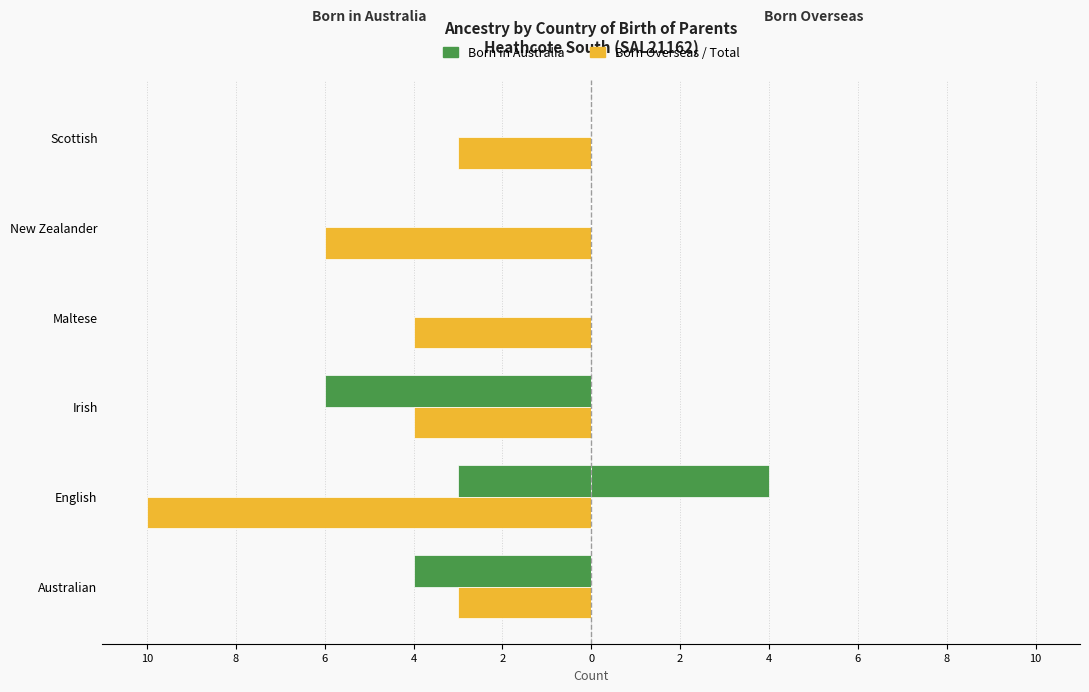

Count the Both parents born in Australia values in the range -4 to 0.

5